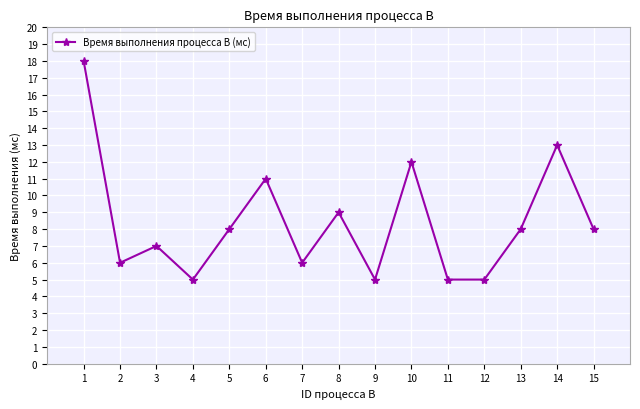

At which category does the data reach its first local peak?

3